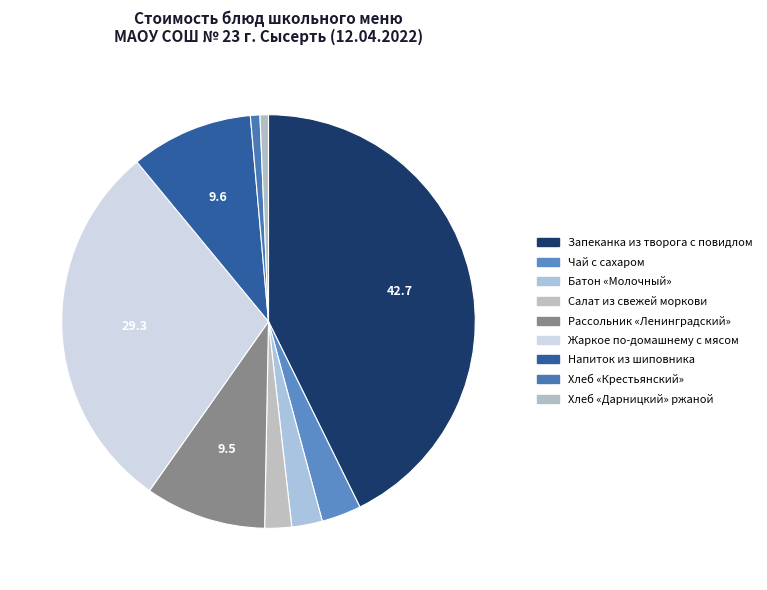

How many segments does this pie chart have?

9